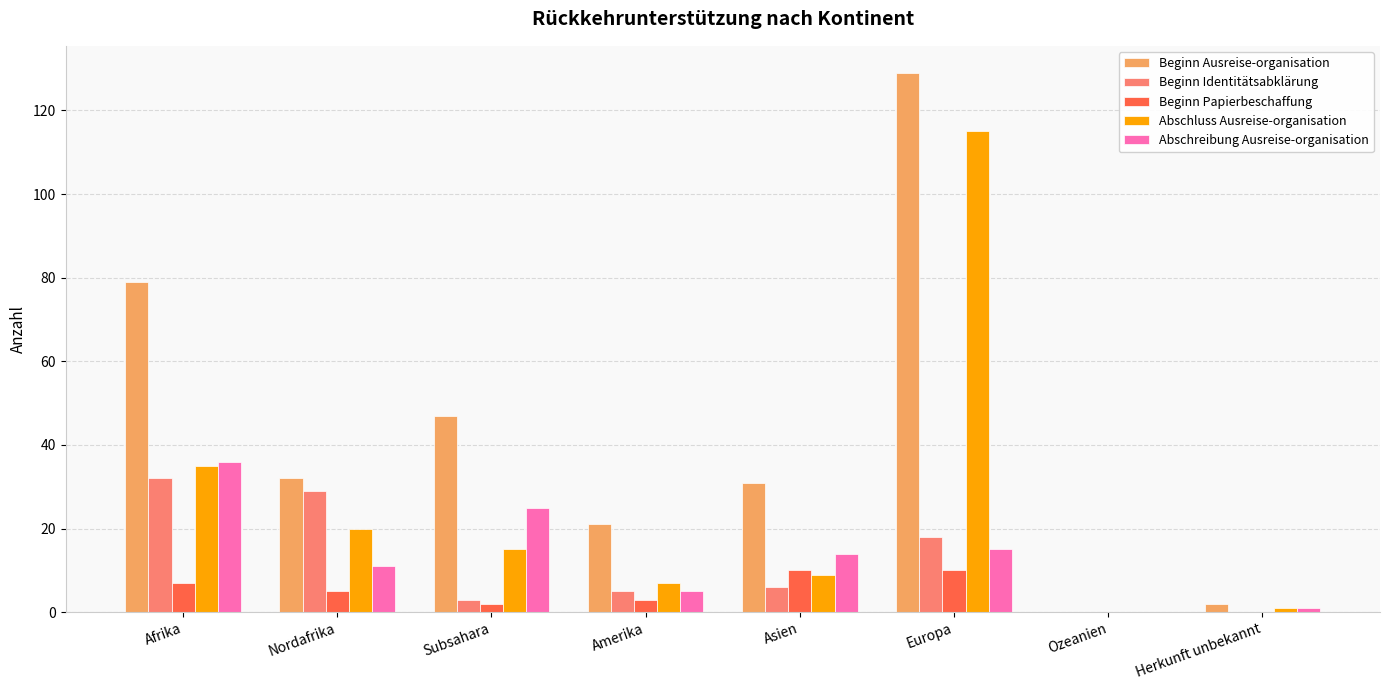

Does the chart contain stacked bars?

No